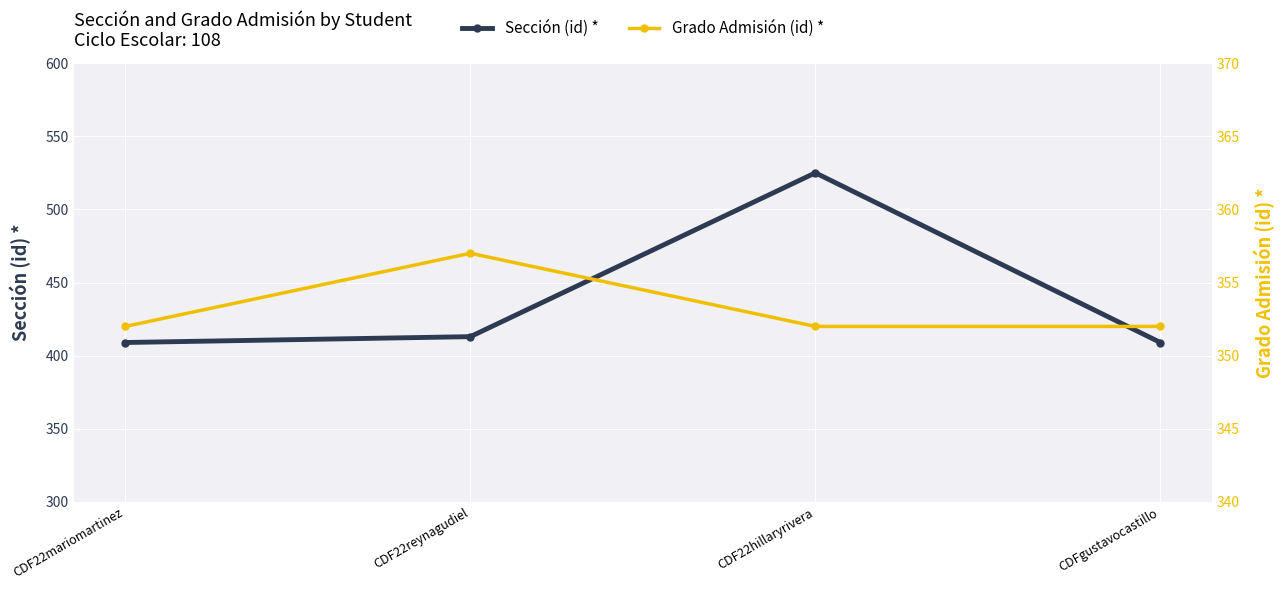

The value of Grado Admisión (id) * at CDFgustavocastillo is 352. True or false?

True